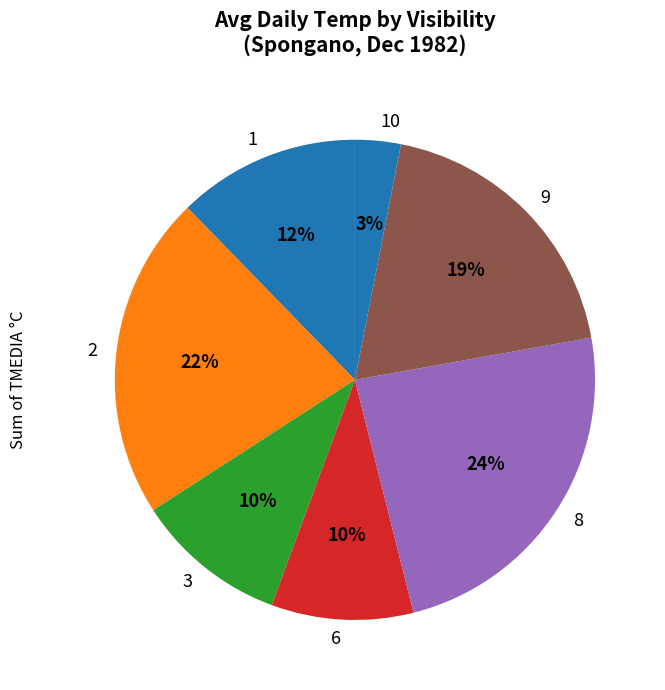

Combined, do 2 and 6 account for over 50%?

No